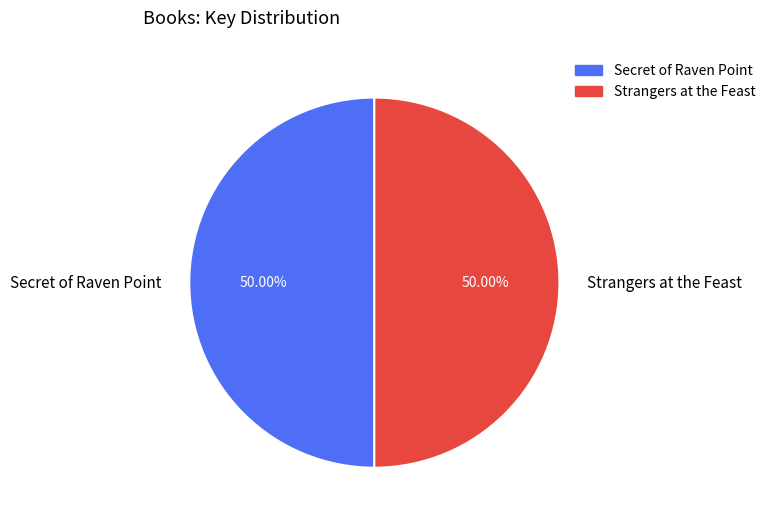

Approximately how many times larger is the value at Secret of Raven Point compared to Strangers at the Feast?

1.0